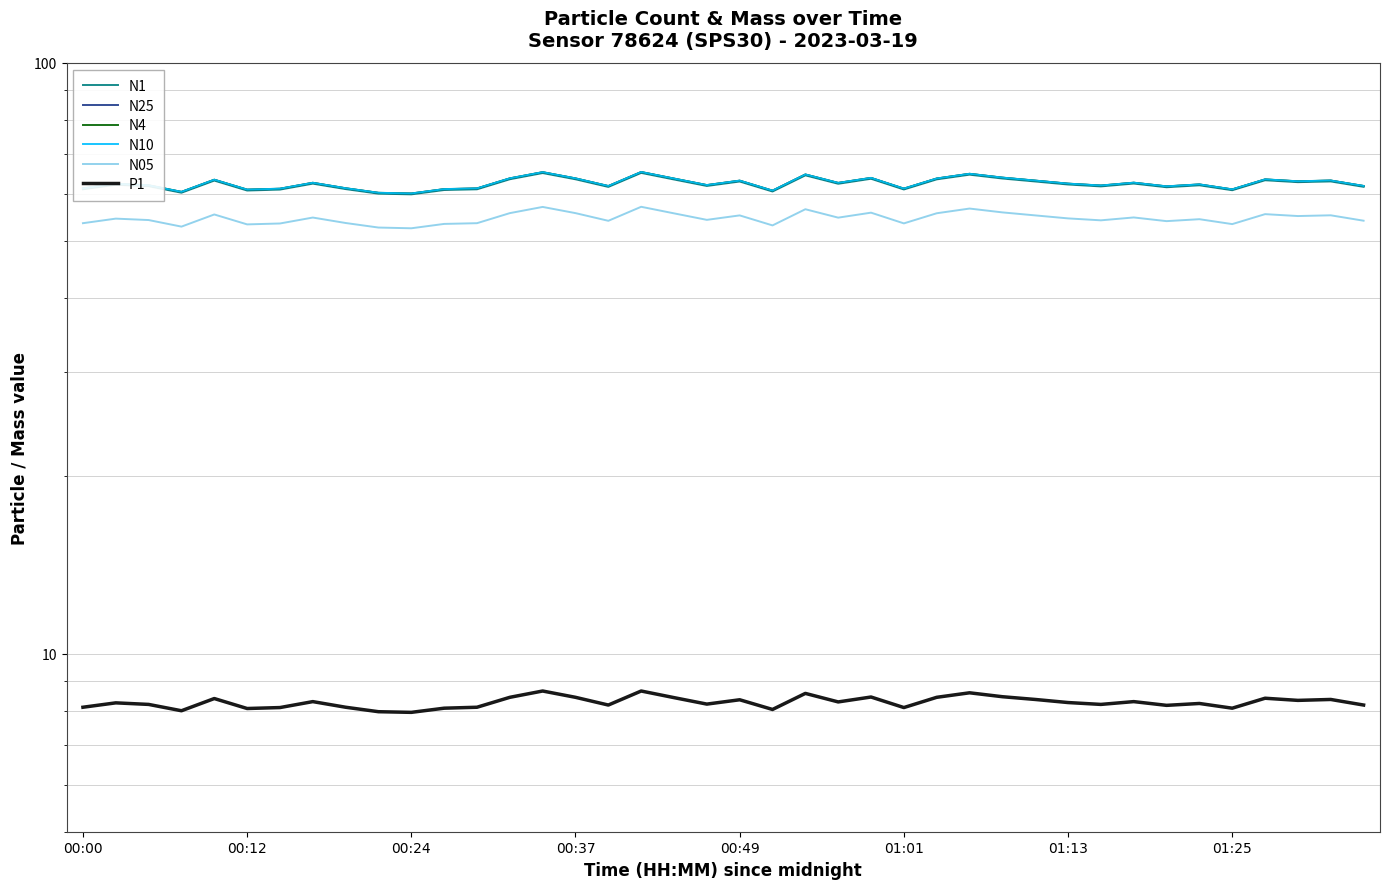

How many values in the N25 series exceed 62?

23